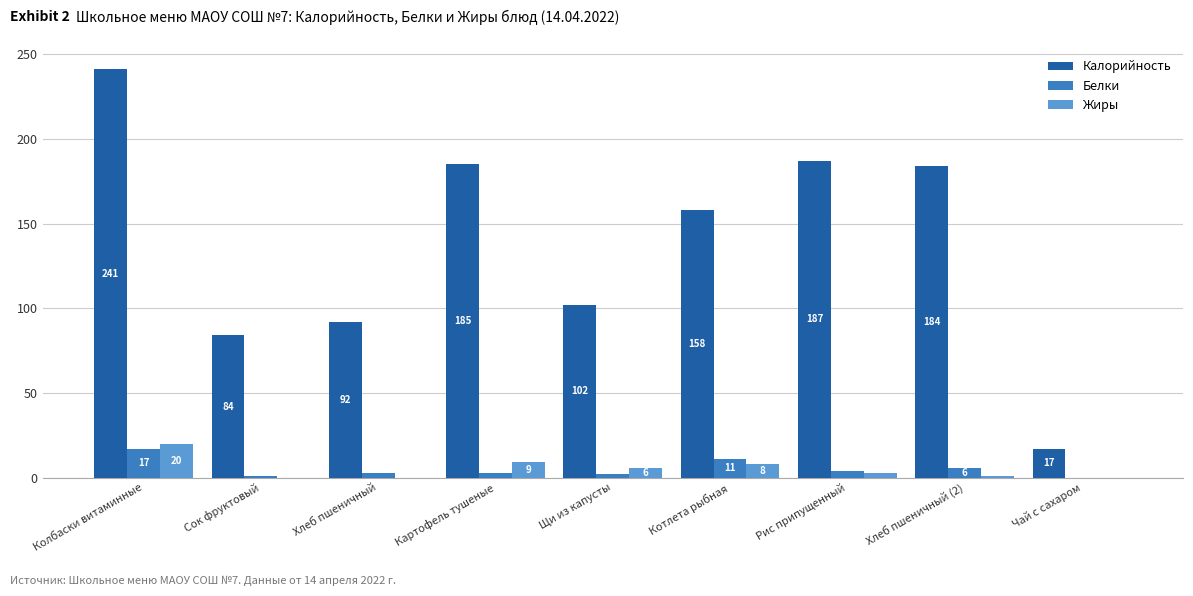

What are all the series names shown in the legend?

Калорийность, Белки, Жиры